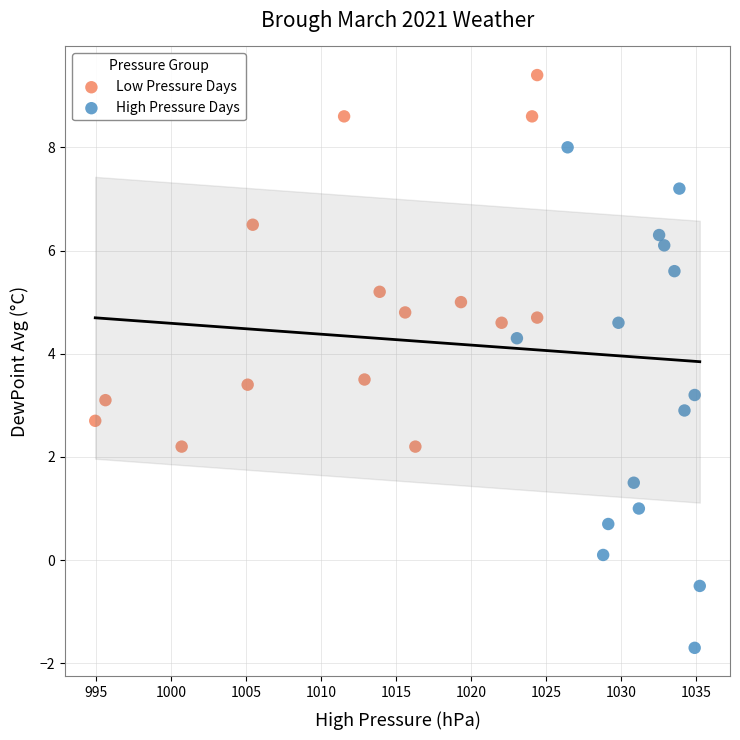

Which series reaches the minimum Y coordinate?

High Pressure Days